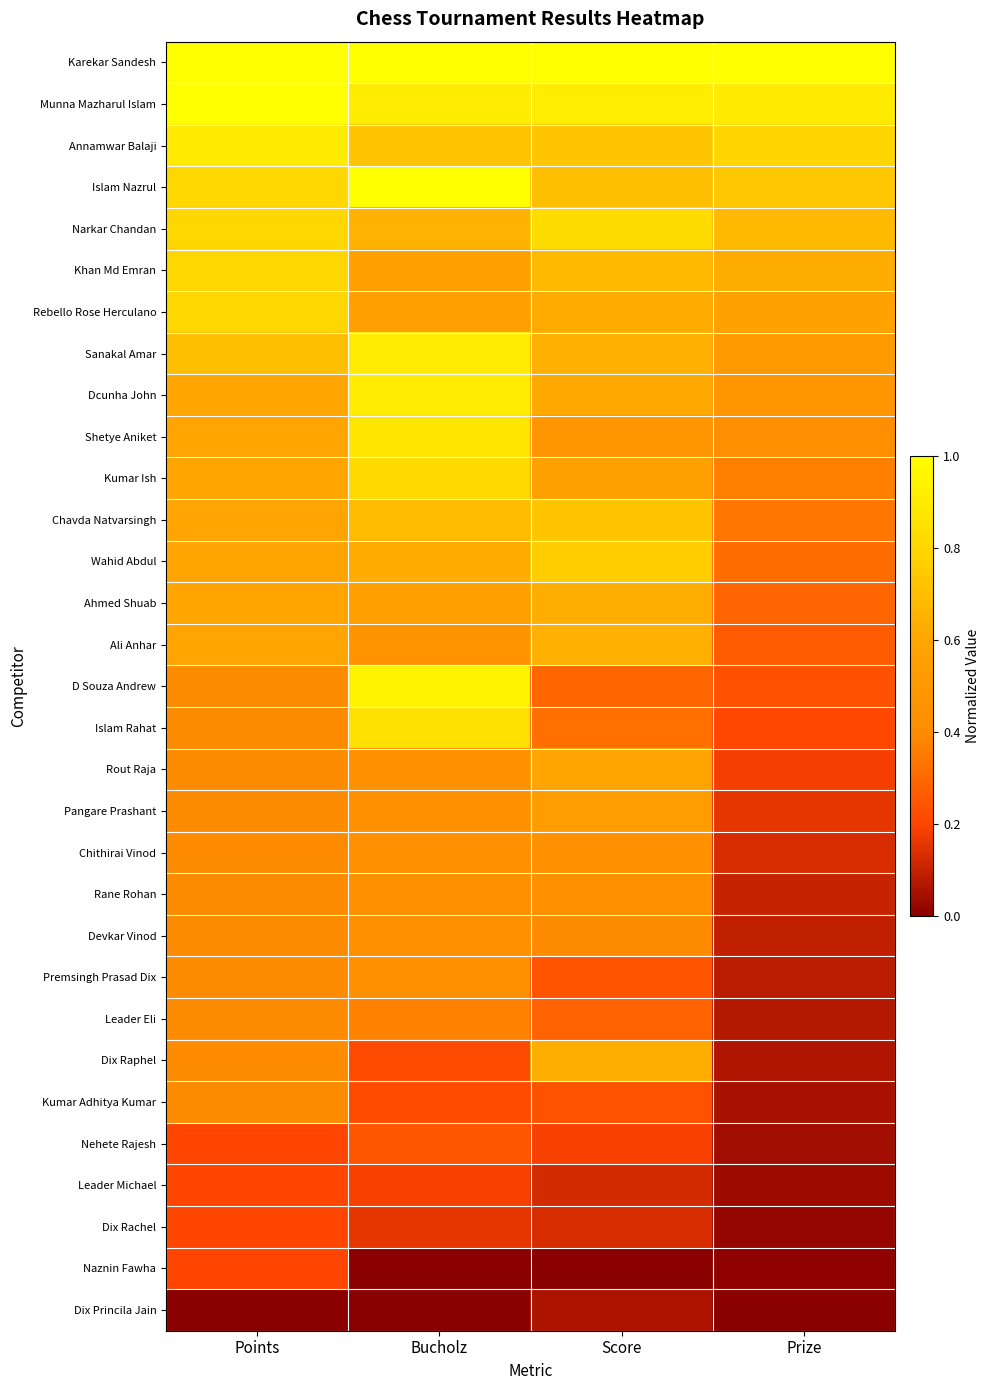

Rank the series at Score from highest to lowest value.

Karekar Sandesh, Munna Mazharul Islam, Narkar Chandan, Wahid Abdul, Chavda Natvarsingh, Annamwar Balaji, Islam Nazrul, Khan Md Emran, Sanakal Amar, Ali Anhar, Dix Raphel, Ahmed Shuab, Rebello Rose Herculano, Dcunha John, Rout Raja, Kumar Ish, Pangare Prashant, Shetye Aniket, Chithirai Vinod, Rane Rohan, Devkar Vinod, Islam Rahat, D Souza Andrew, Leader Eli, Premsingh Prasad Dix, Kumar Adhitya Kumar, Nehete Rajesh, Dix Rachel, Leader Michael, Dix Princila Jain, Naznin Fawha